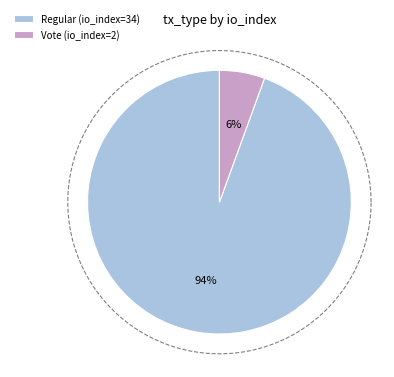

Rank the categories by value from lowest to highest.

Vote (io_index=2), Regular (io_index=34)